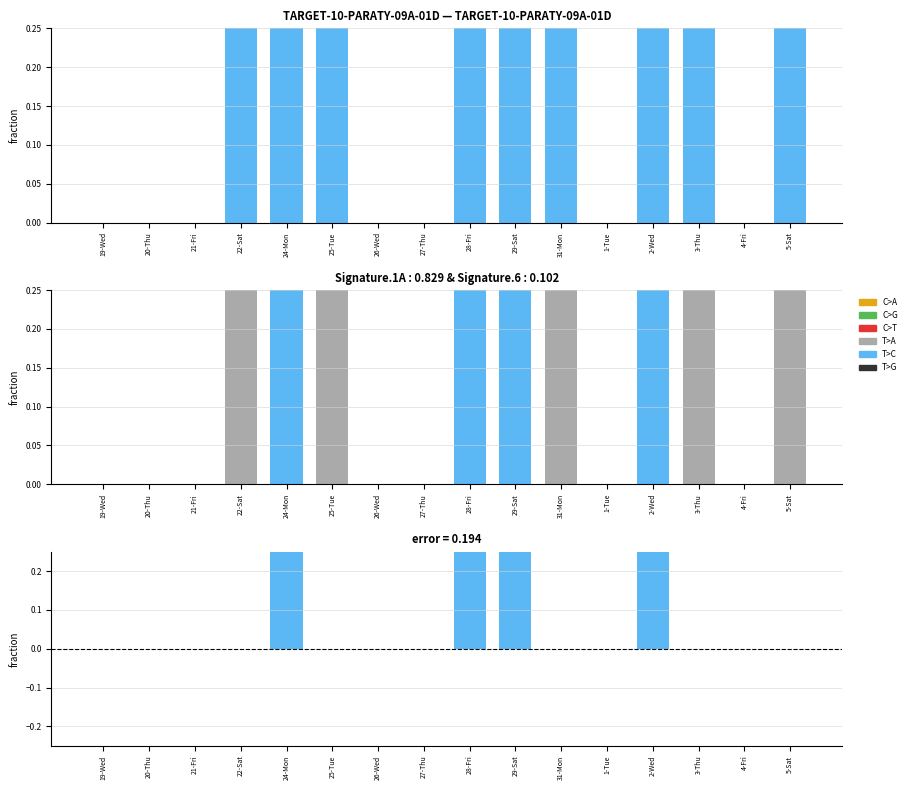

Which label corresponds to the largest value in the chart?

2-Wed